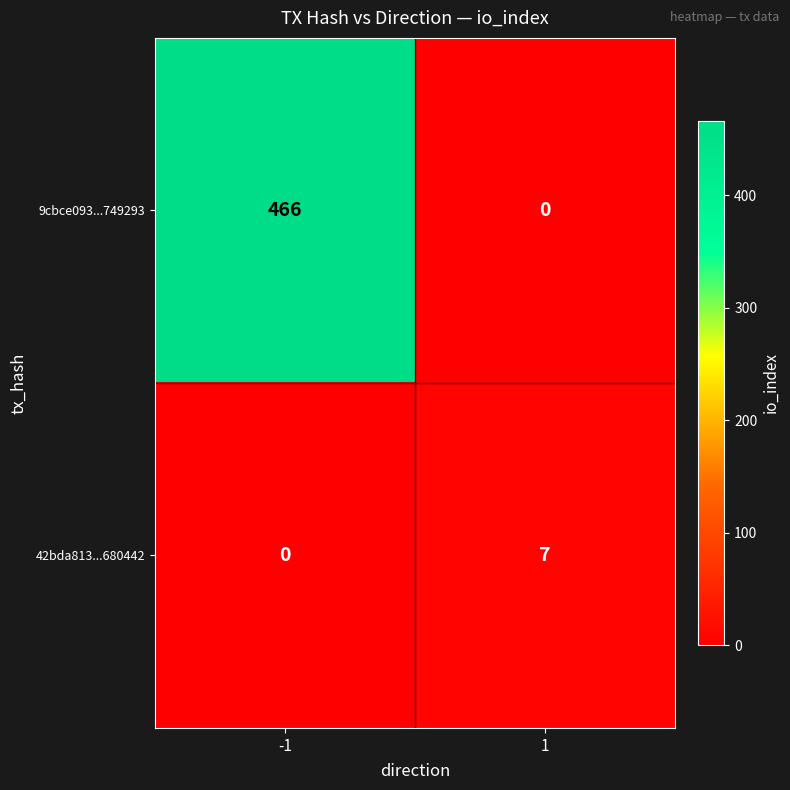

Rank the series by their maximum value, from lowest to highest.

42bda813...680442, 9cbce093...749293